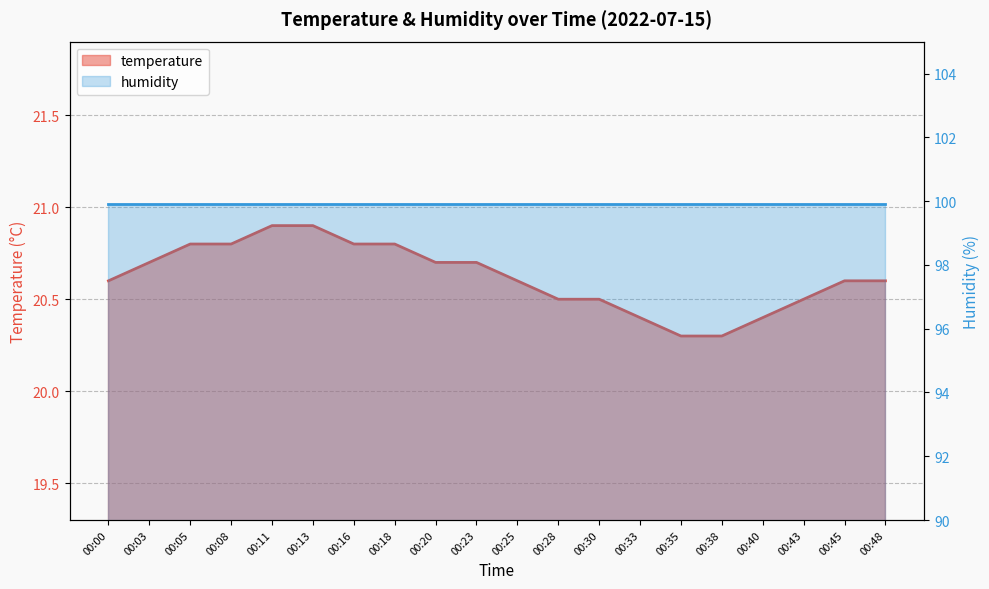

List the labels in order of value, largest first.

00:11, 00:13, 00:05, 00:08, 00:16, 00:18, 00:03, 00:20, 00:23, 00:00, 00:25, 00:45, 00:48, 00:28, 00:30, 00:43, 00:33, 00:40, 00:35, 00:38